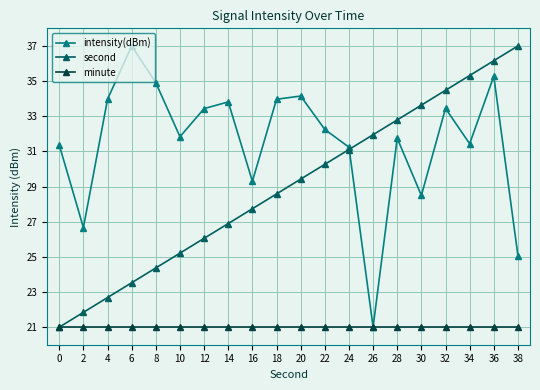

How many categories are shown in the chart?

20